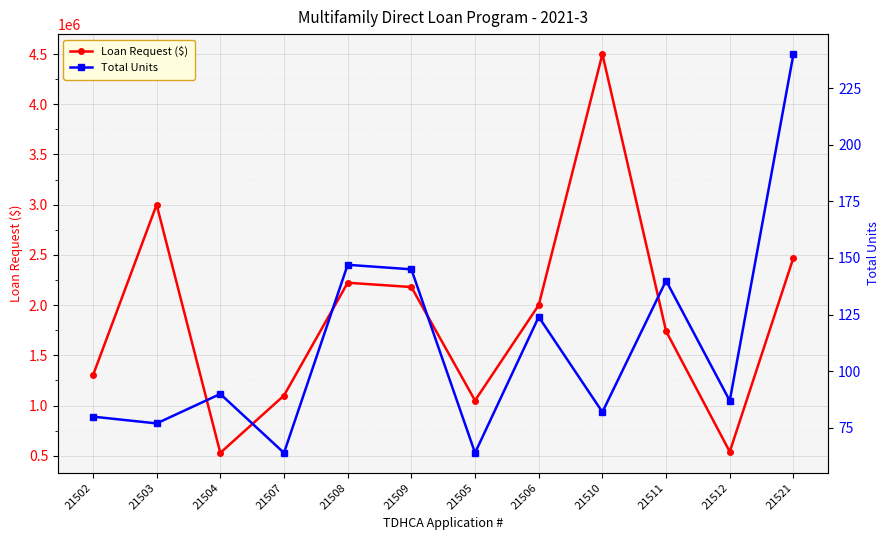

Is it true that Total Units equals 239 at 21508?

False